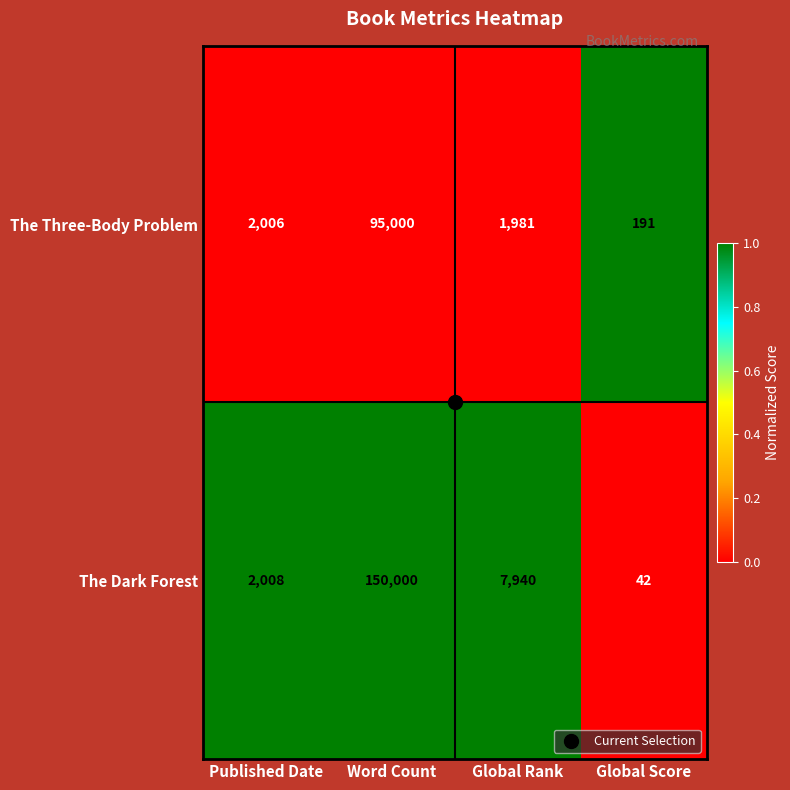

Between Published Date and Word Count, which series saw the biggest shift?

The Dark Forest